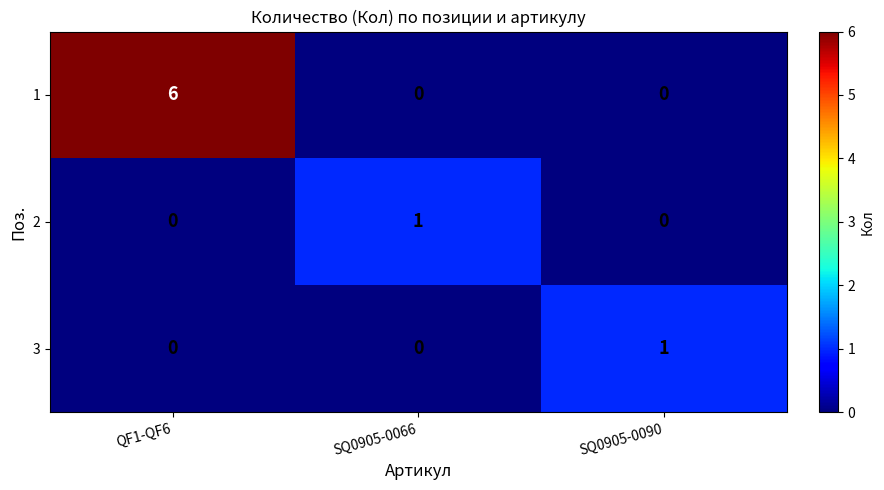

How many distinct data groups are displayed?

3